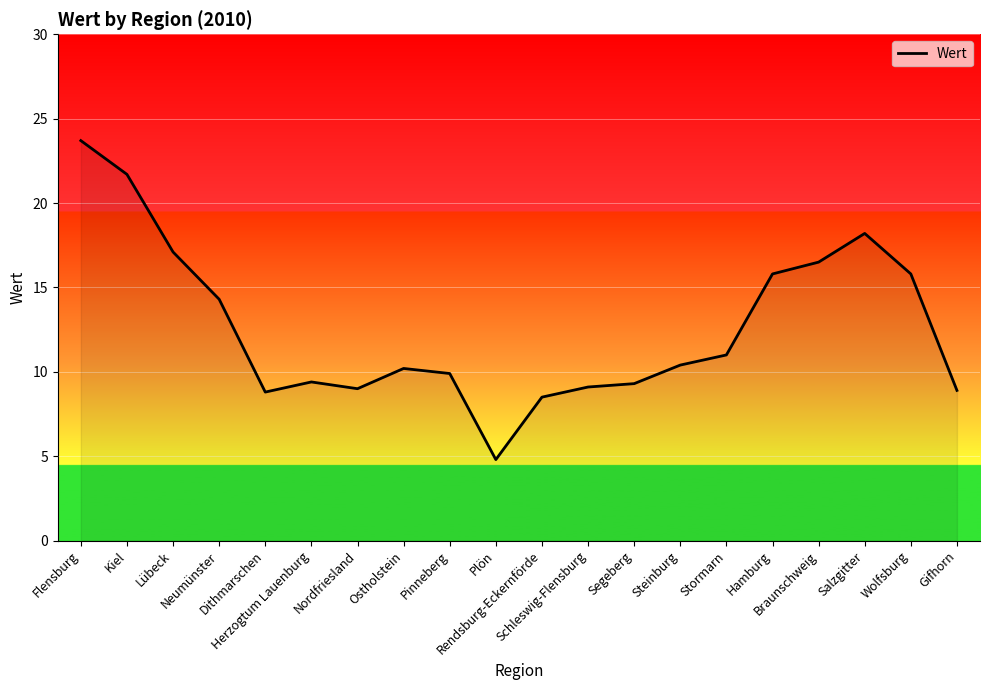

The value at Gifhorn is 8.9. True or false?

True